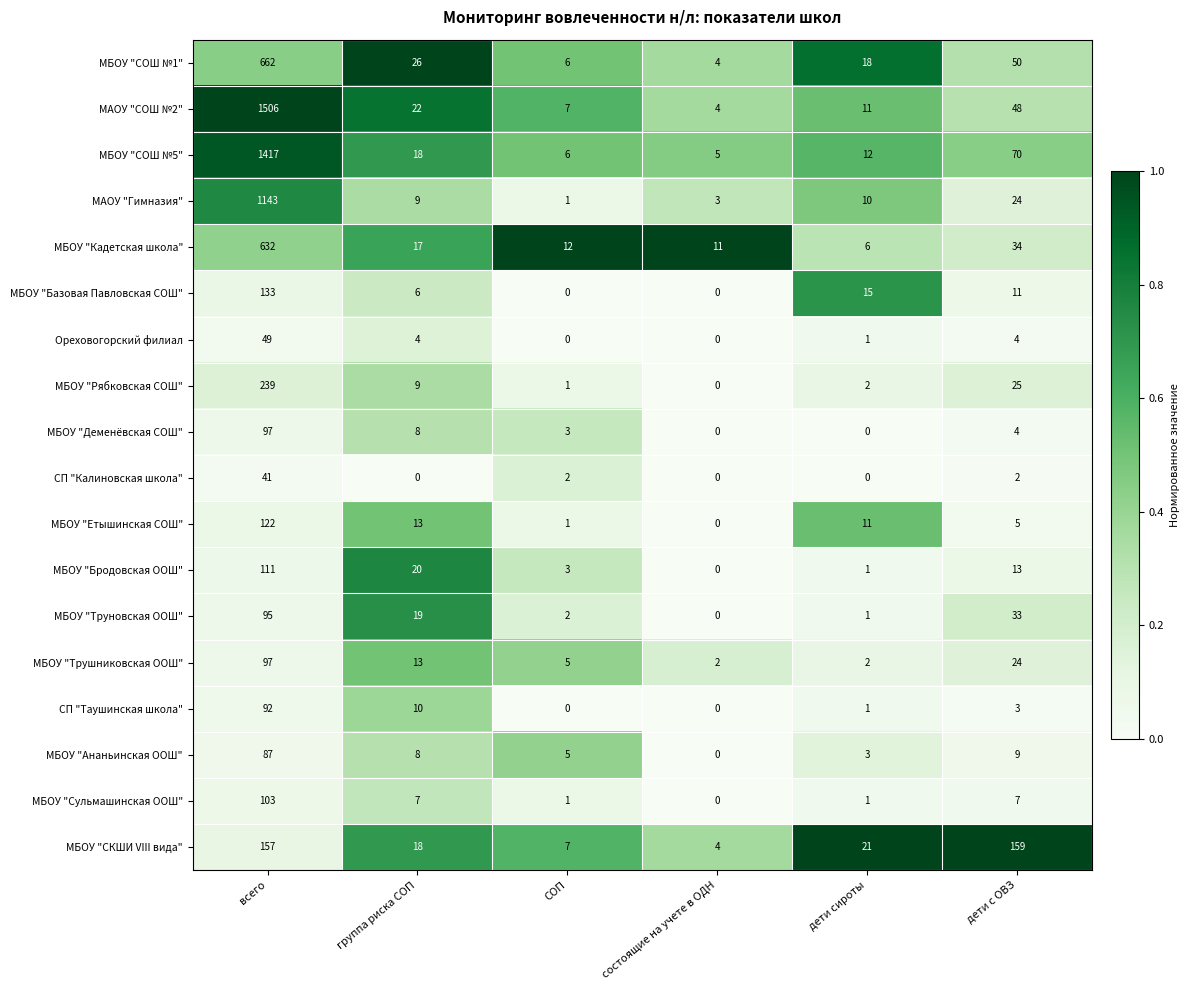

Rank the categories by МБОУ "Труновская ООШ" value from lowest to highest.

состоящие на учете в ОДН, дети сироты, СОП, группа риска СОП, дети с ОВЗ, всего